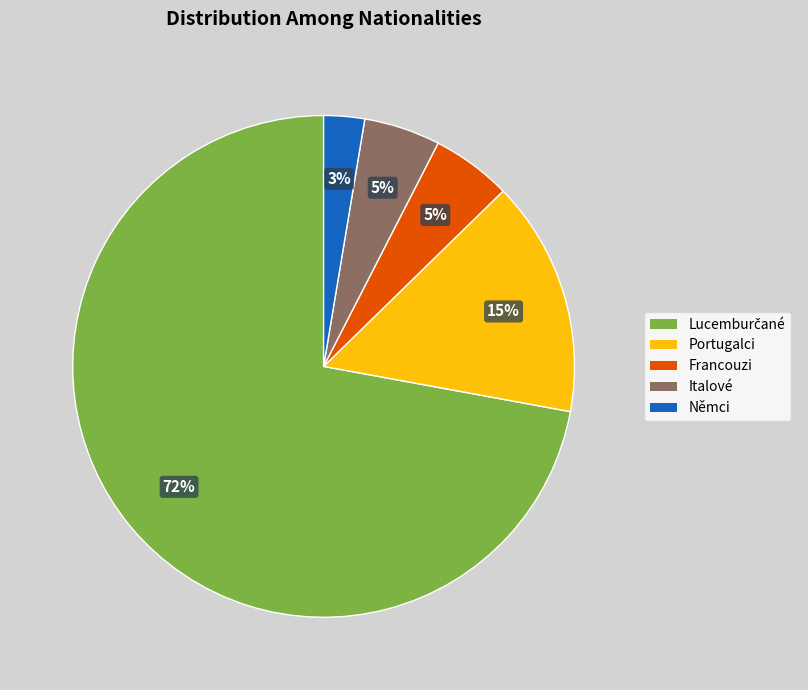

The Portugalci slice represents 15% of the pie. True or false?

True